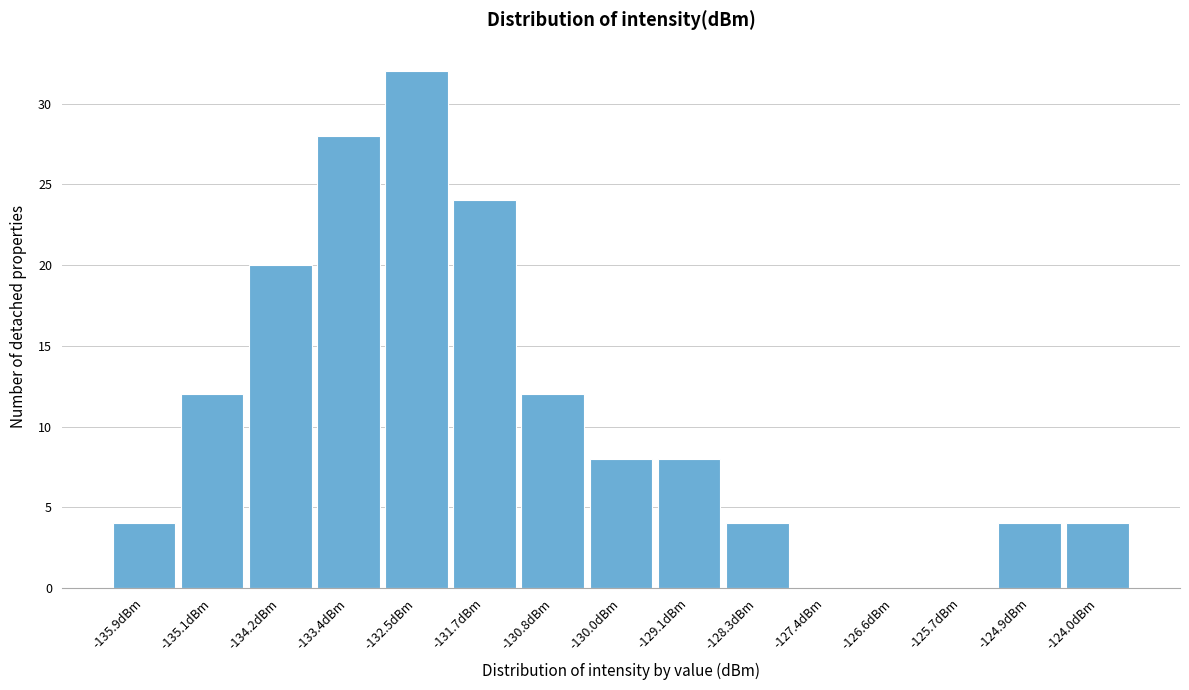

Reading right to left, transcribe all the data shown in this chart.

-124.0dBm=4	-124.9dBm=4	-125.7dBm=0	-126.6dBm=0	-127.4dBm=0	-128.3dBm=4	-129.1dBm=8	-130.0dBm=8	-130.8dBm=12	-131.7dBm=24	-132.5dBm=32	-133.4dBm=28	-134.2dBm=20	-135.1dBm=12	-135.9dBm=4